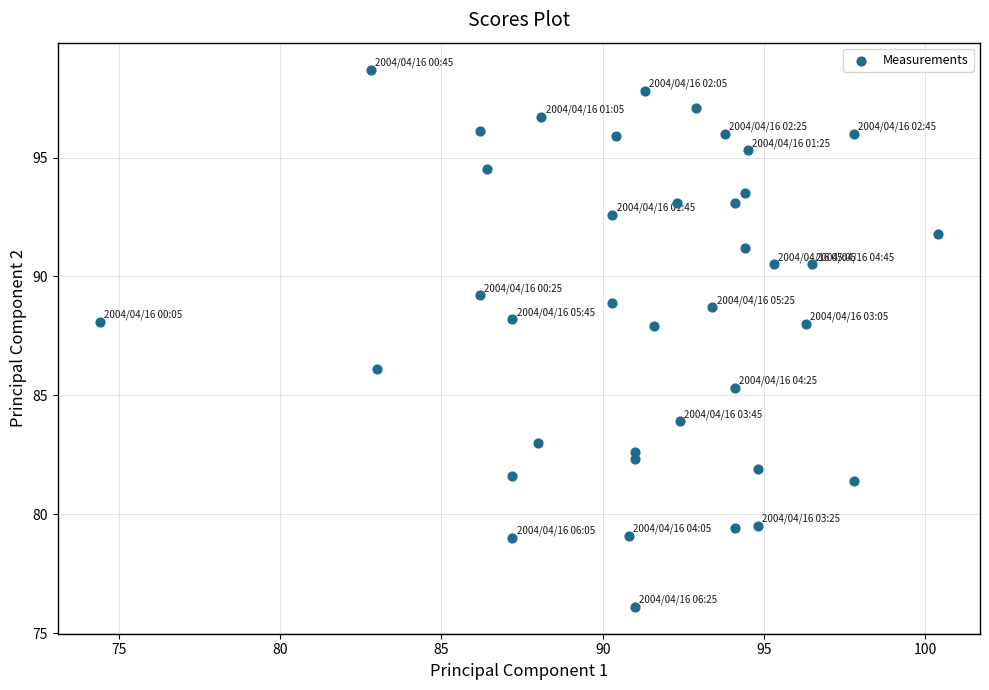

What is the range of Y values (max minus min)?

22.6